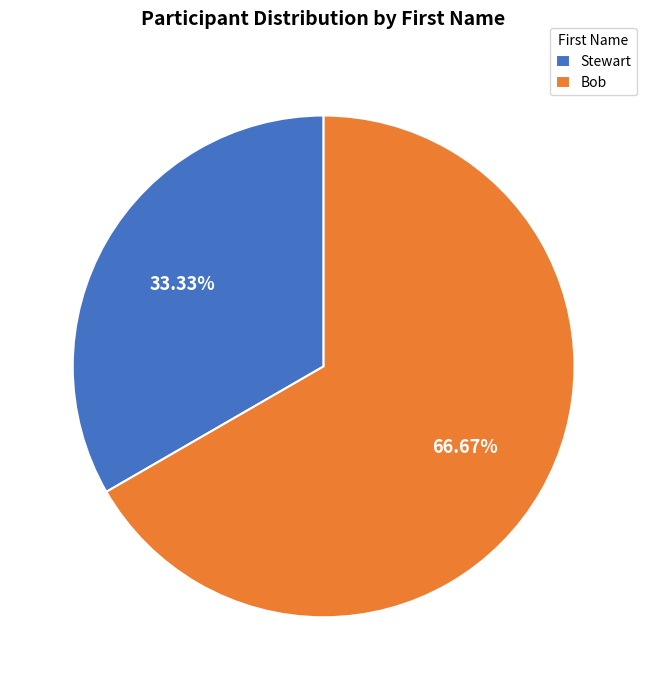

Which has a higher value, Bob or Stewart?

Bob